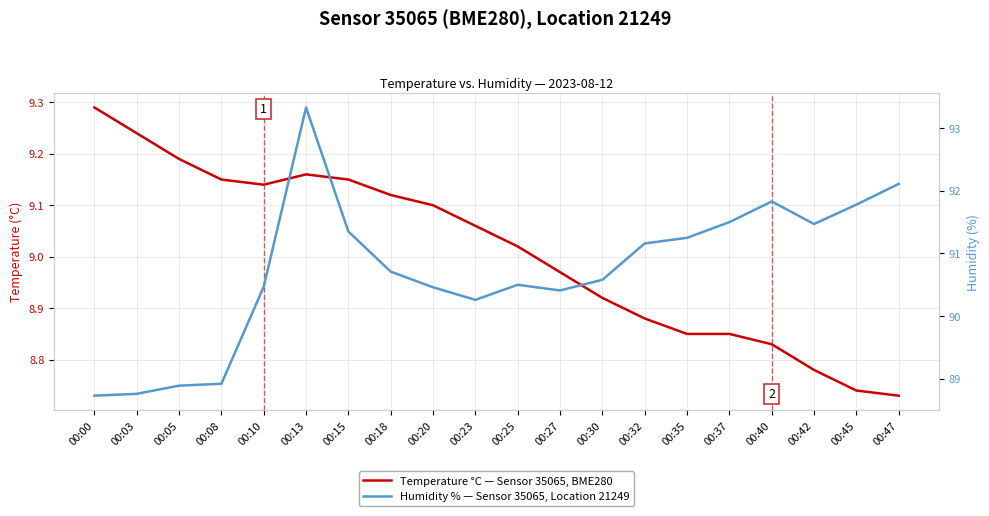

How many lines are shown in the chart?

2